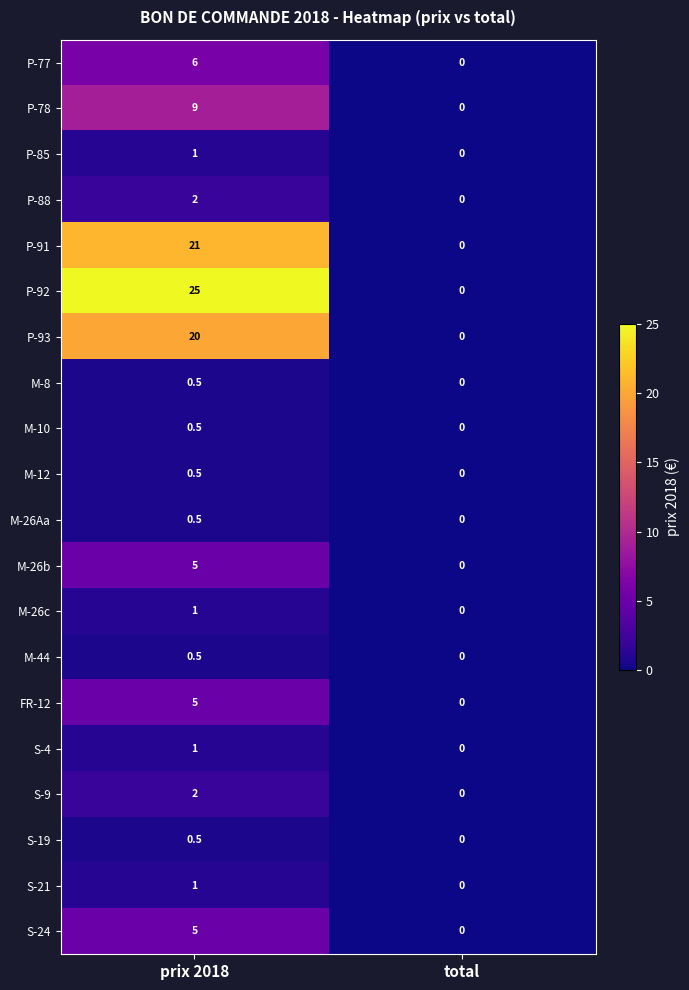

What is the greatest value displayed?

25.0